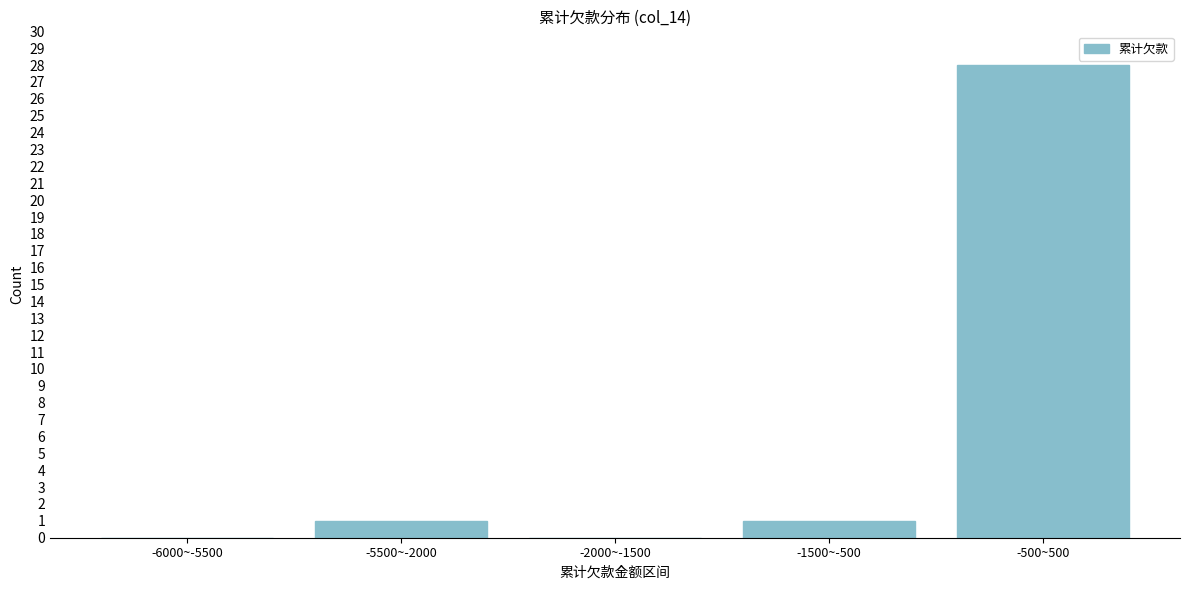

Reading left to right, transcribe all the data shown in this chart.

-6000~-5500=0	-5500~-2000=1	-2000~-1500=0	-1500~-500=1	-500~500=28